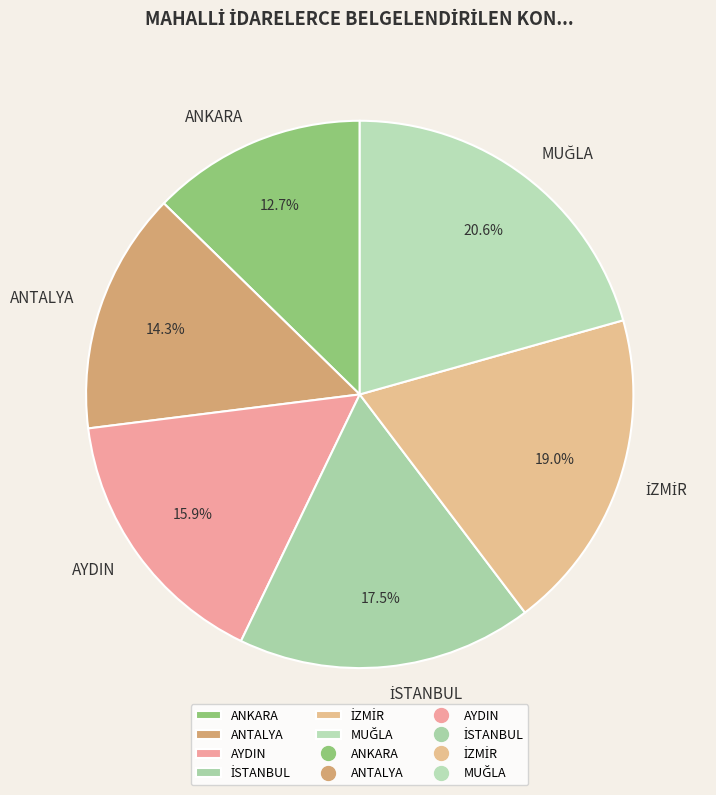

Does ANTALYA account for over 50% of the chart?

No